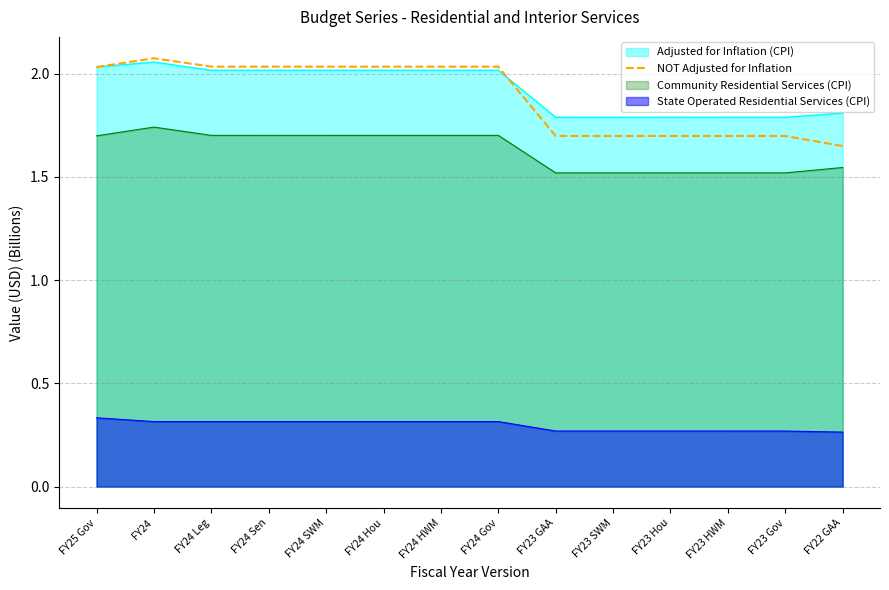

Count the number of values greater than 2.

8